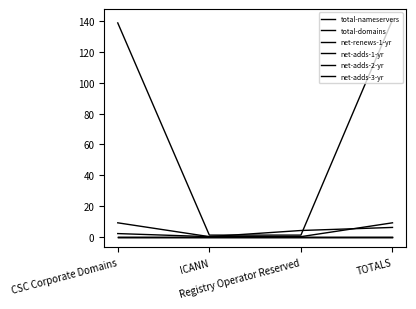

Is this an area chart (filled region under the line)?

No